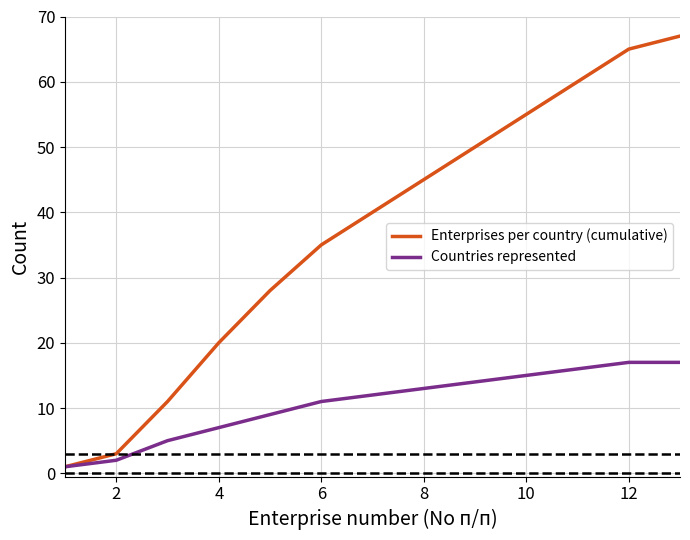

How many values in the Countries represented series are below 12?

6